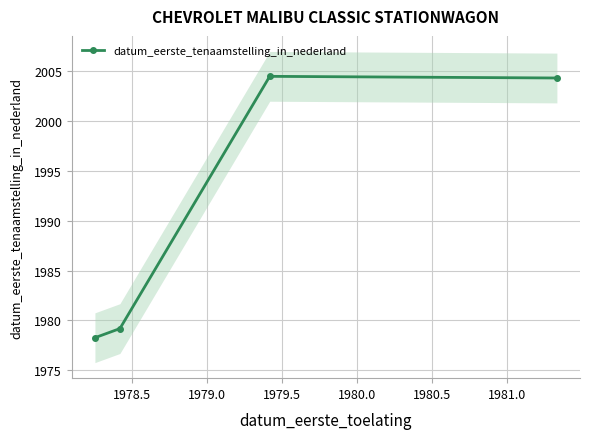

What is the value of the datum_eerste_tenaamstelling_in_nederland point at the 4th from the left?

2004.3